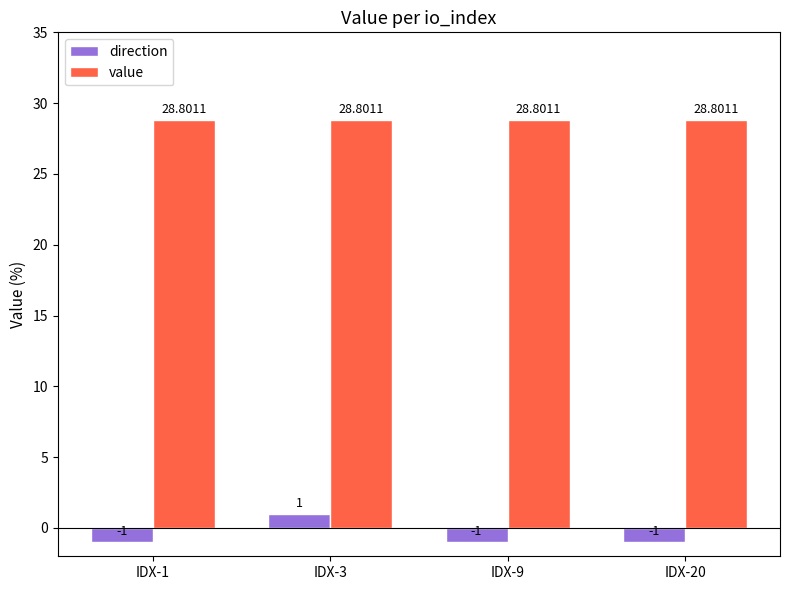

At IDX-1, list the series in order from smallest to largest.

direction, value